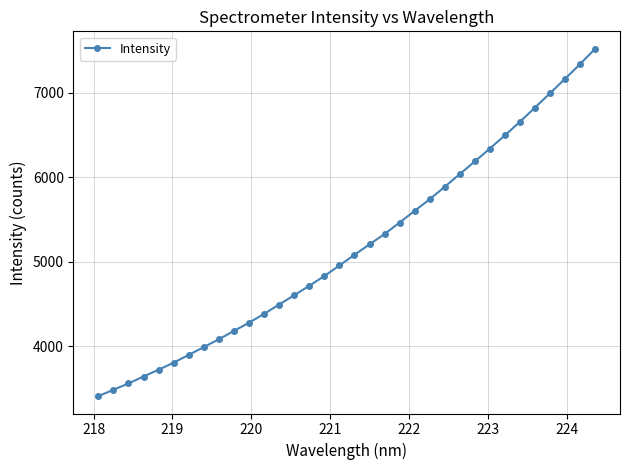

What is the value of the 15th point from the left?

4714.2